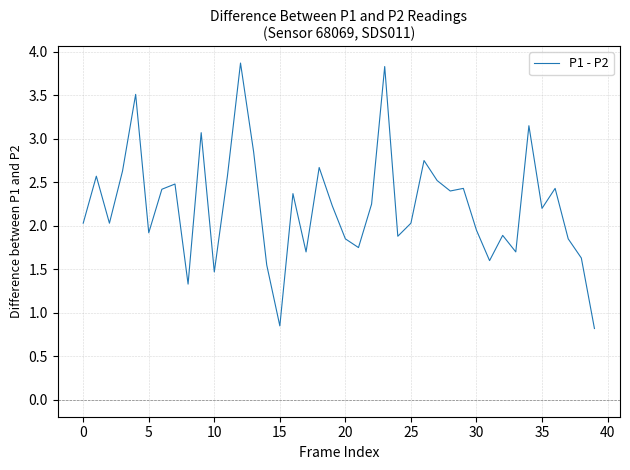

What is the greatest value displayed?

3.9